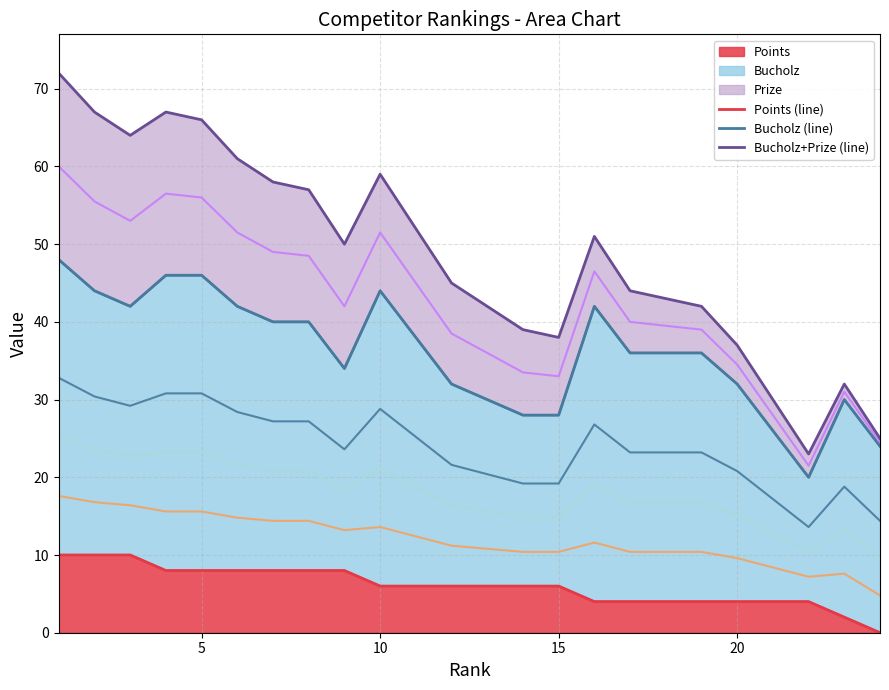

Between 10 and 15, which is larger?

10